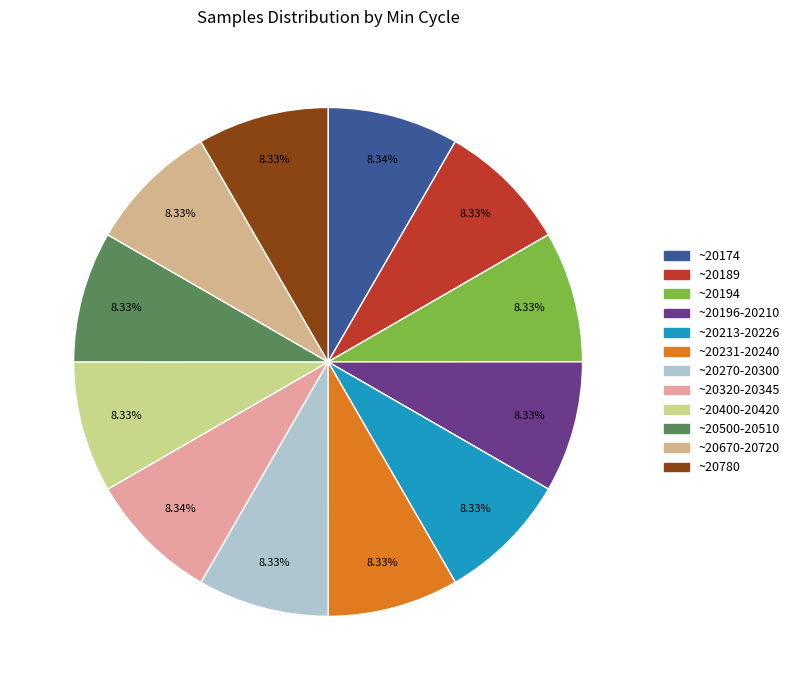

How many slices are in this pie chart?

12